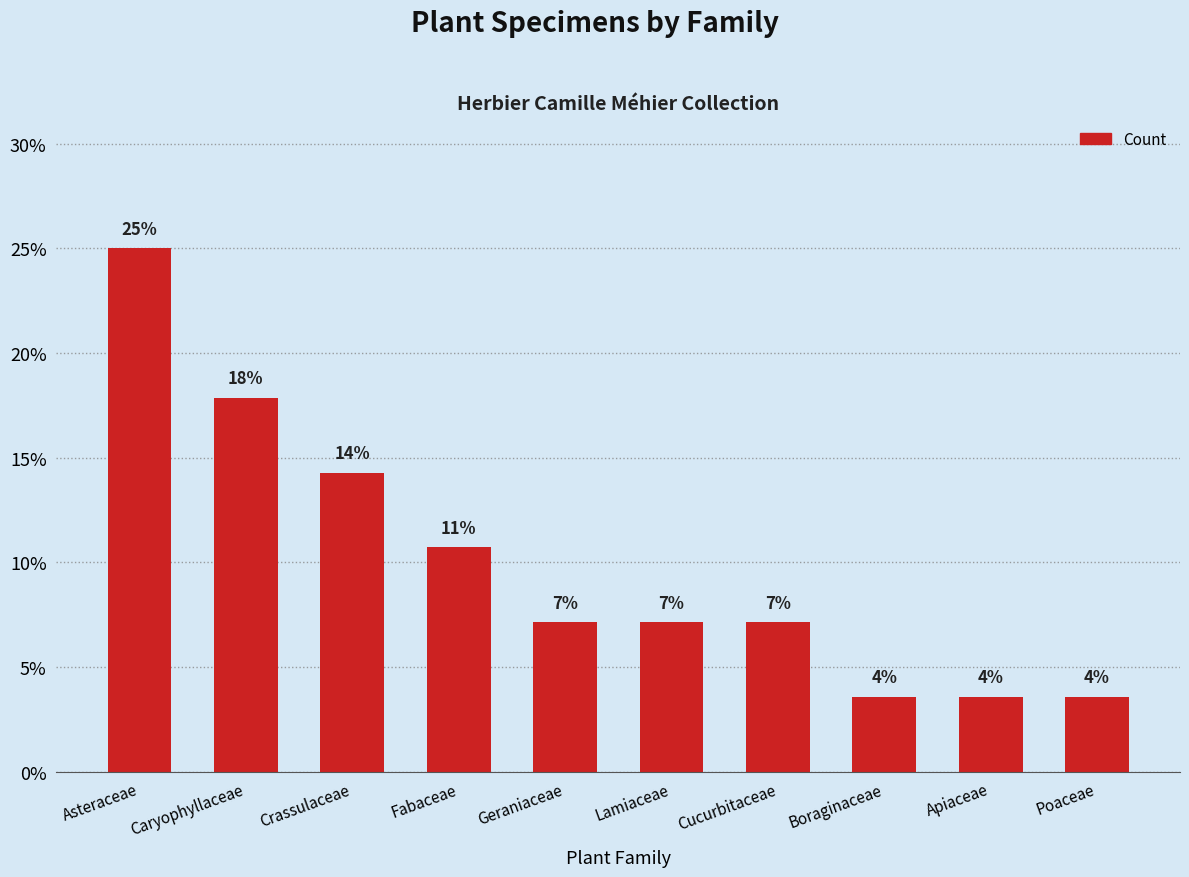

What is the maximum value shown in the chart?

25.0